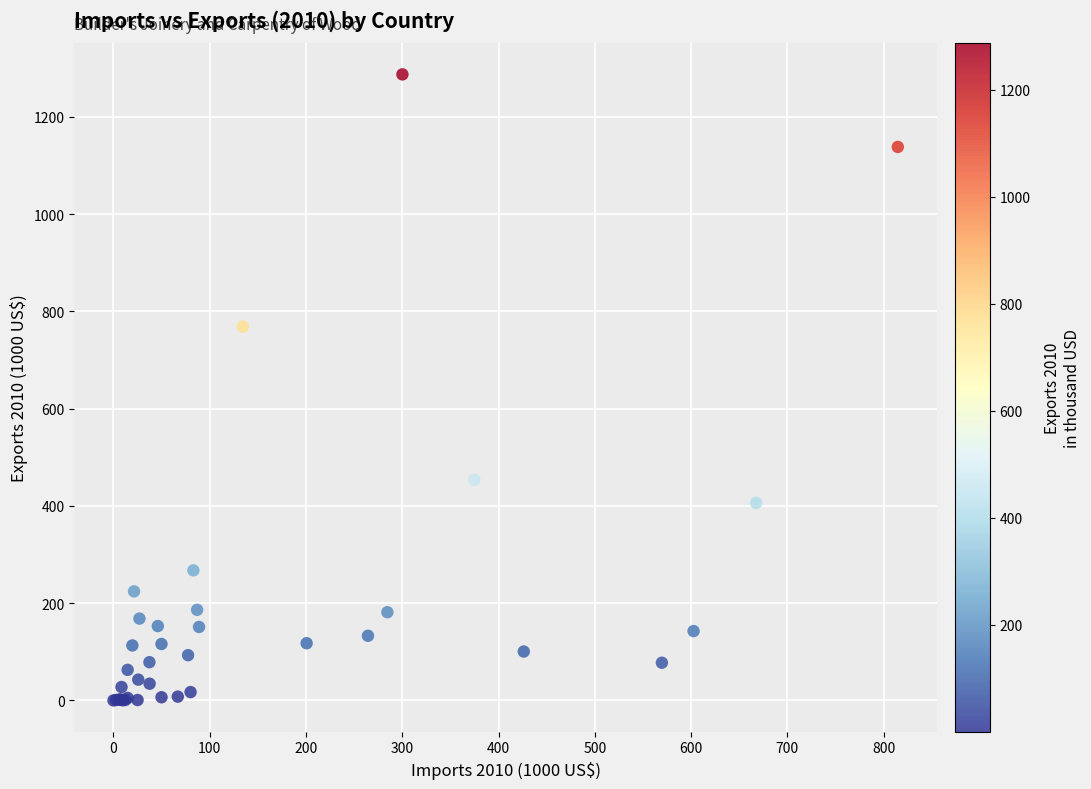

What Y value in the scatter plot is closest to 643?

768.7